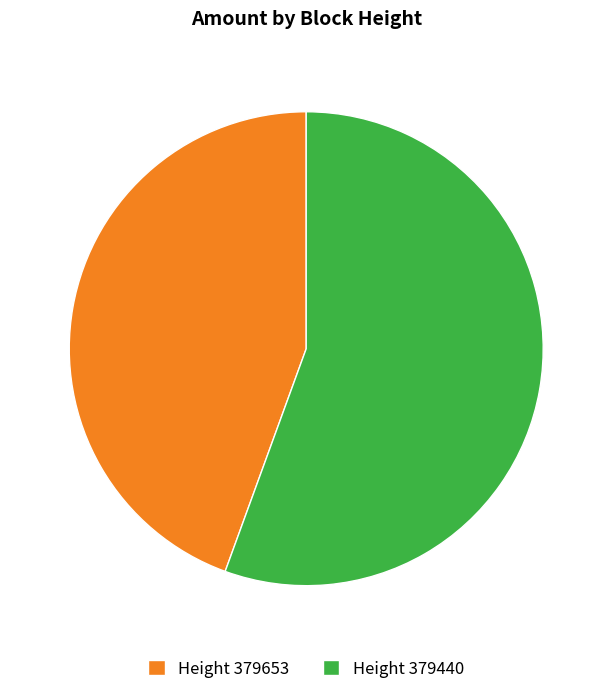

Between Height 379440 and Height 379653, which is larger?

Height 379440